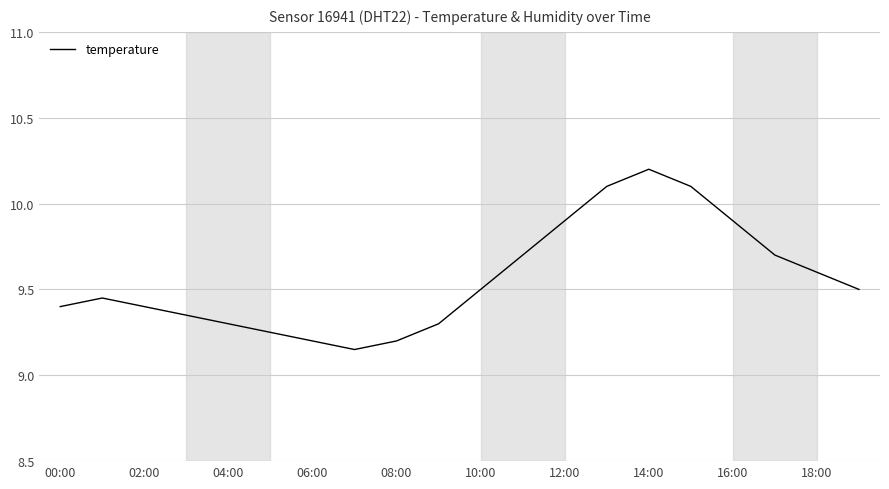

What is the maximum value shown in the chart?

10.2